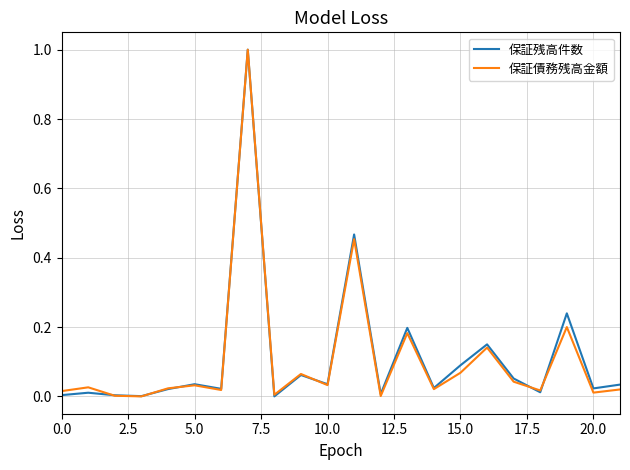

How many series are shown in this chart?

2